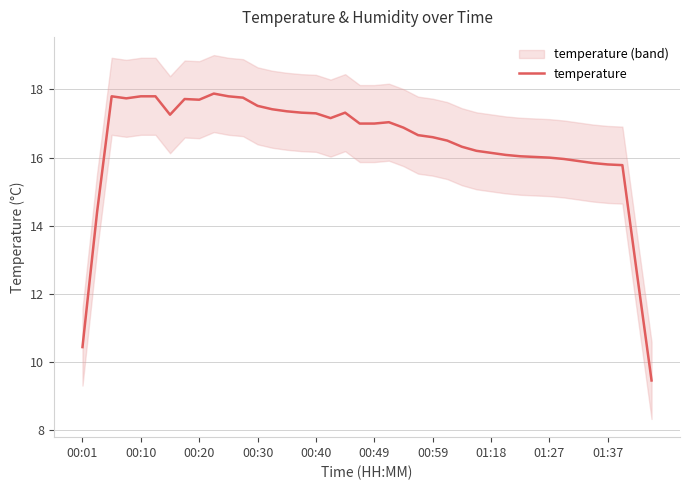

What is the lowest value of the temperature series?

9.5